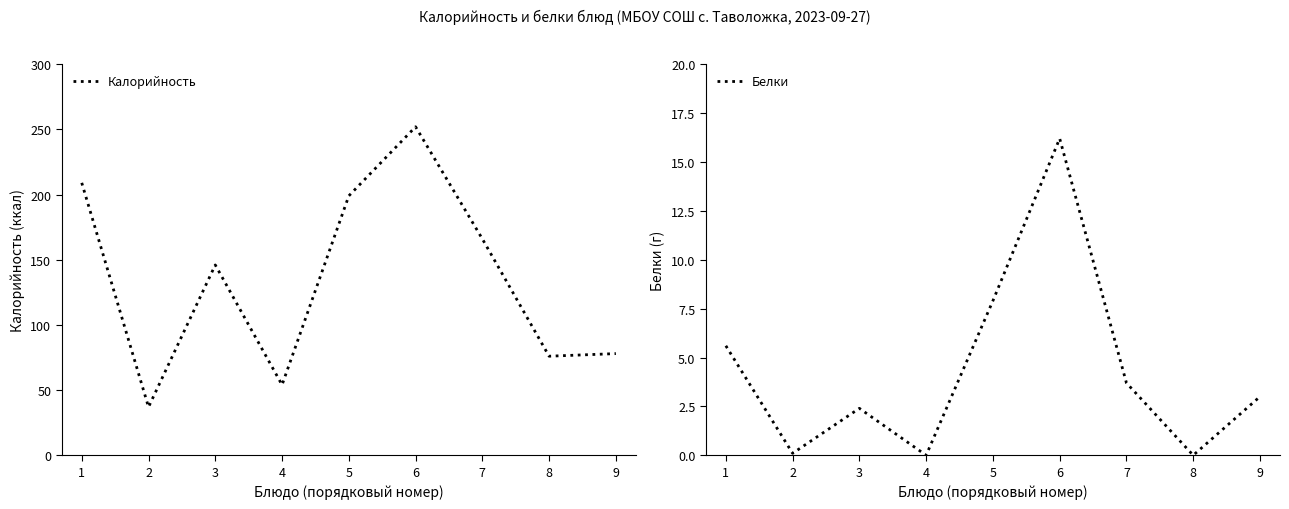

What are all the series names shown in the legend?

Калорийность, Белки